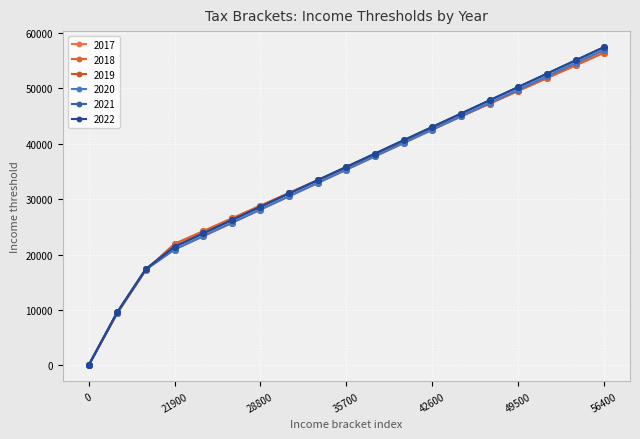

True or false: 2022 and 2019 intersect in this chart.

False